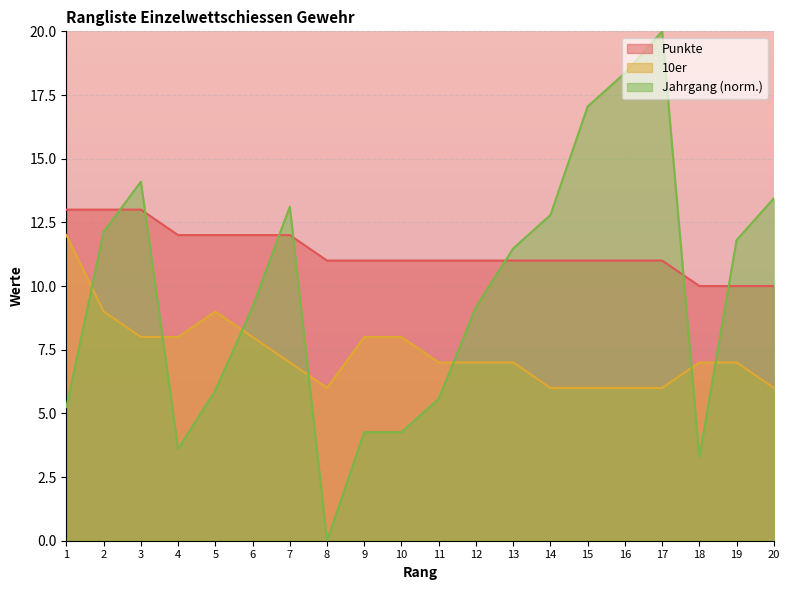

At which category is the sum across all series the highest?

17